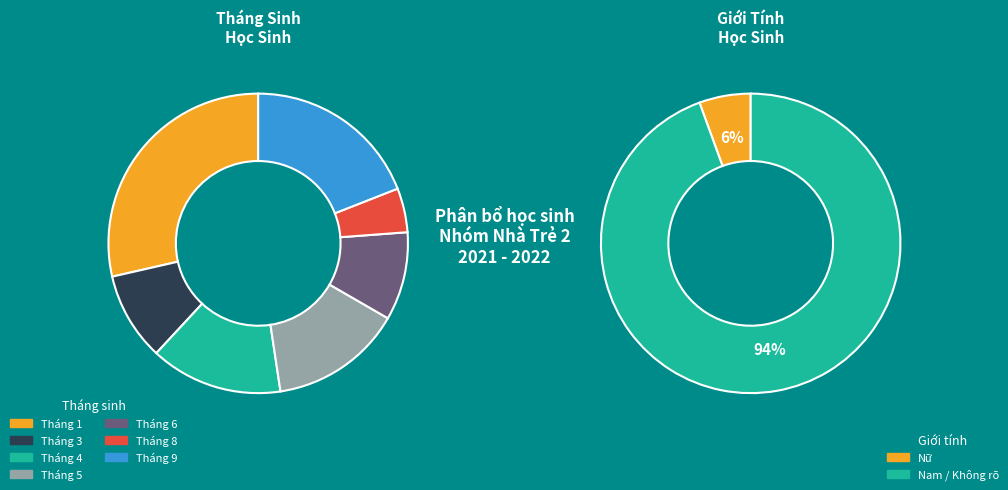

Rank the categories by value from lowest to highest.

Tháng 8, Tháng 3, Tháng 6, Tháng 4, Tháng 5, Tháng 9, Tháng 1